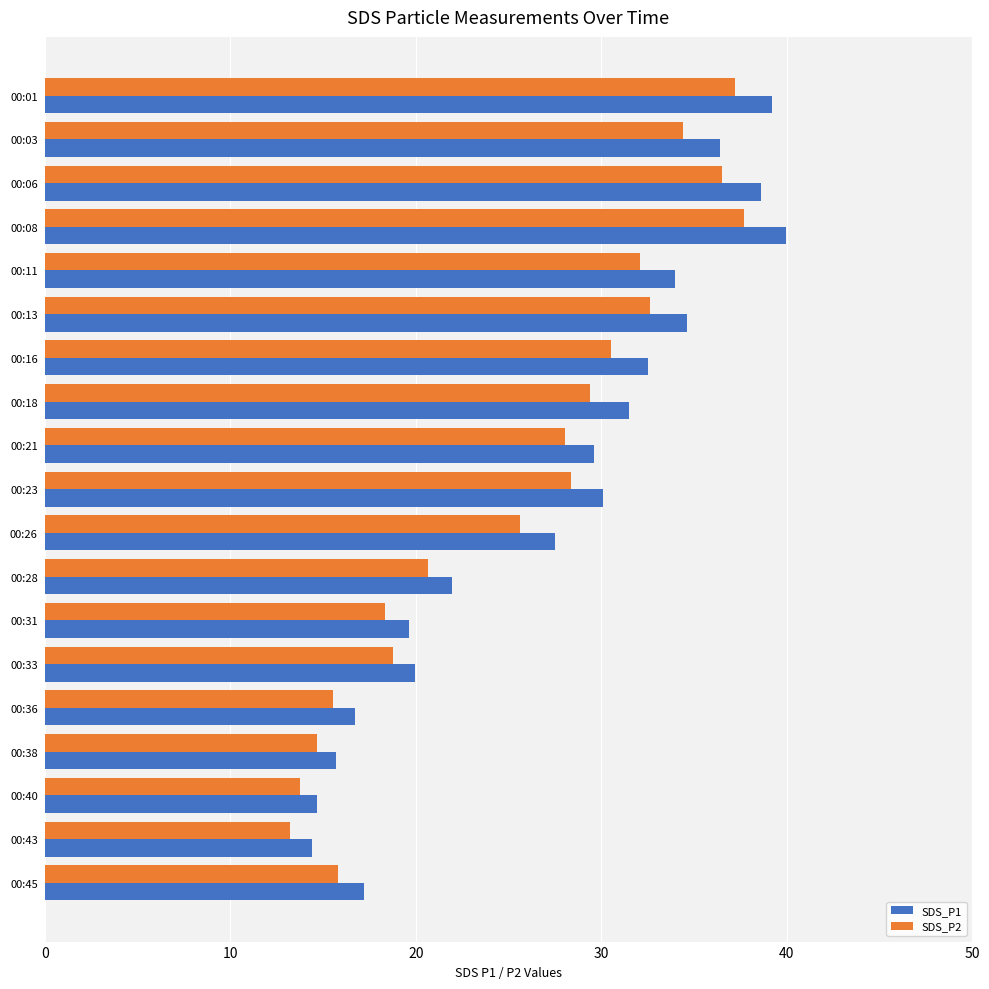

What is the maximum value for SDS_P1?

40.0